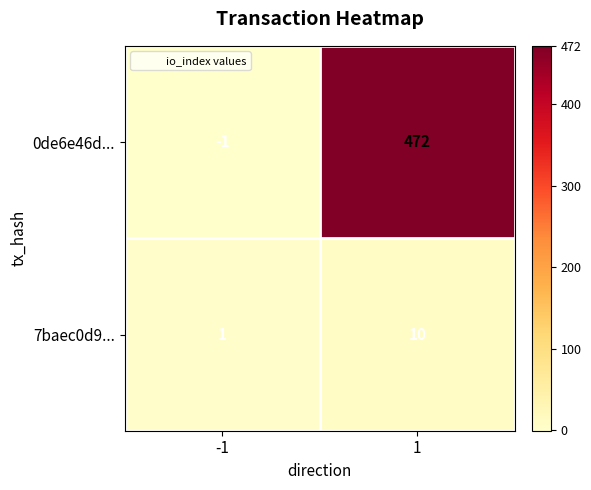

Which series has the largest total across all categories?

0de6e46d...